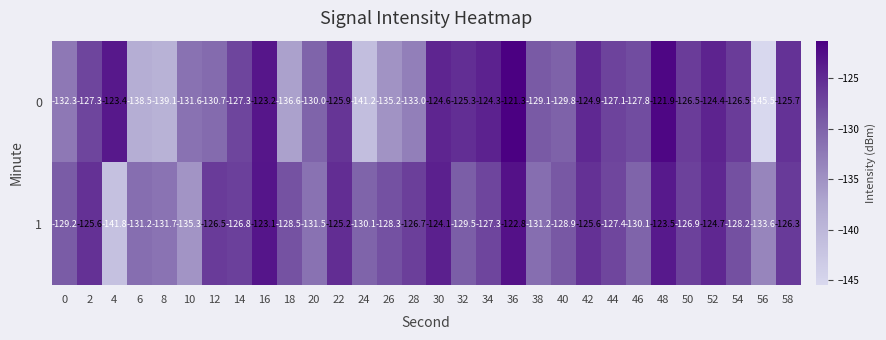

Where does the 0 series first go above -127?

4